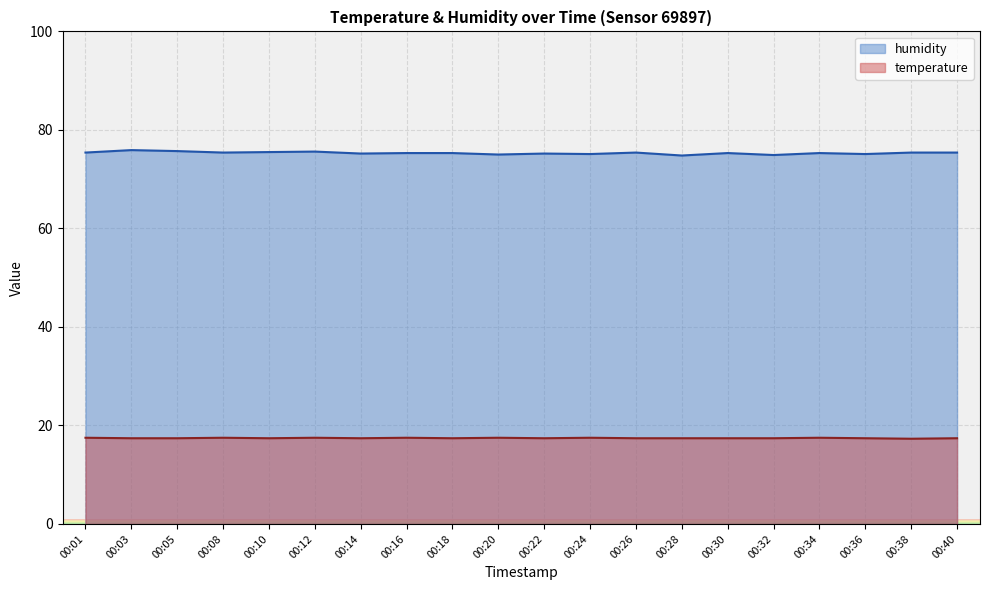

How many data points in humidity are above 75?

17